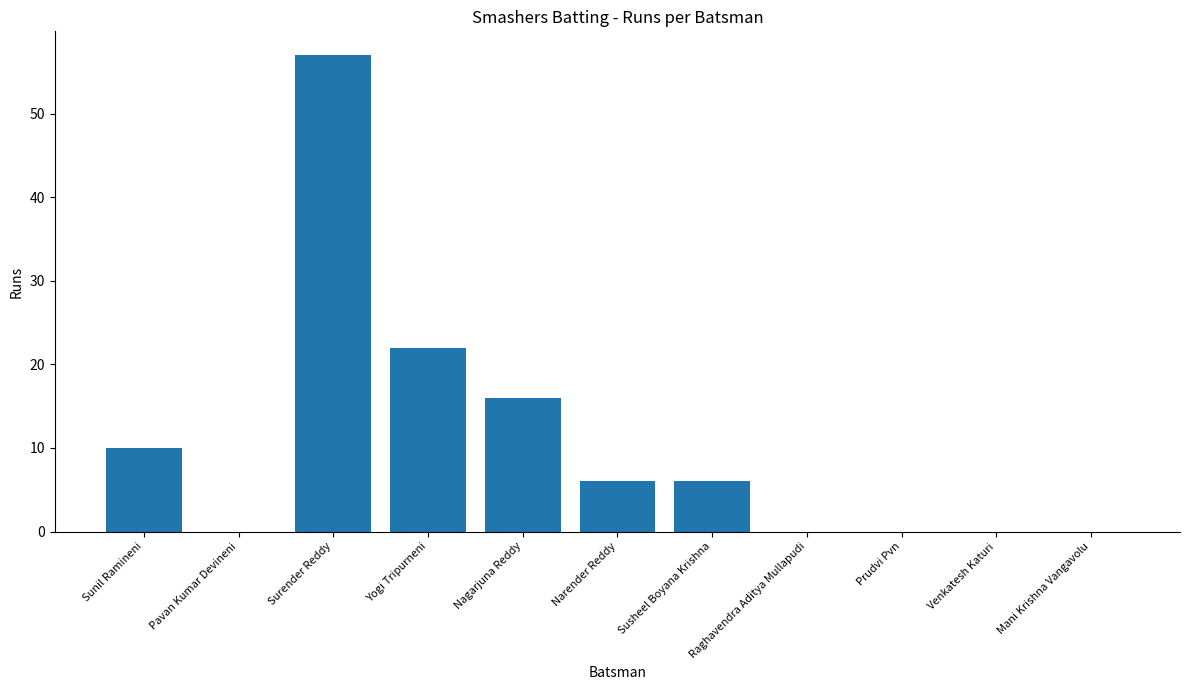

Between Sunil Ramineni and Prudvi Pvn, which is larger?

Sunil Ramineni